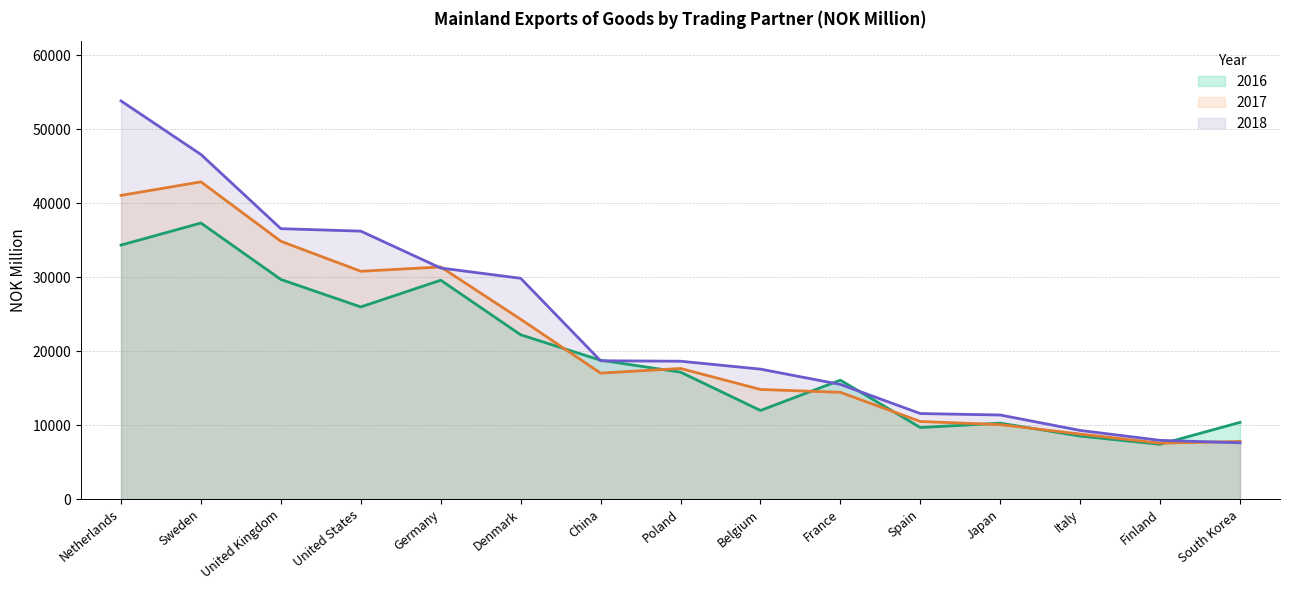

True or false: 2018 and 2017 cross at least once.

True